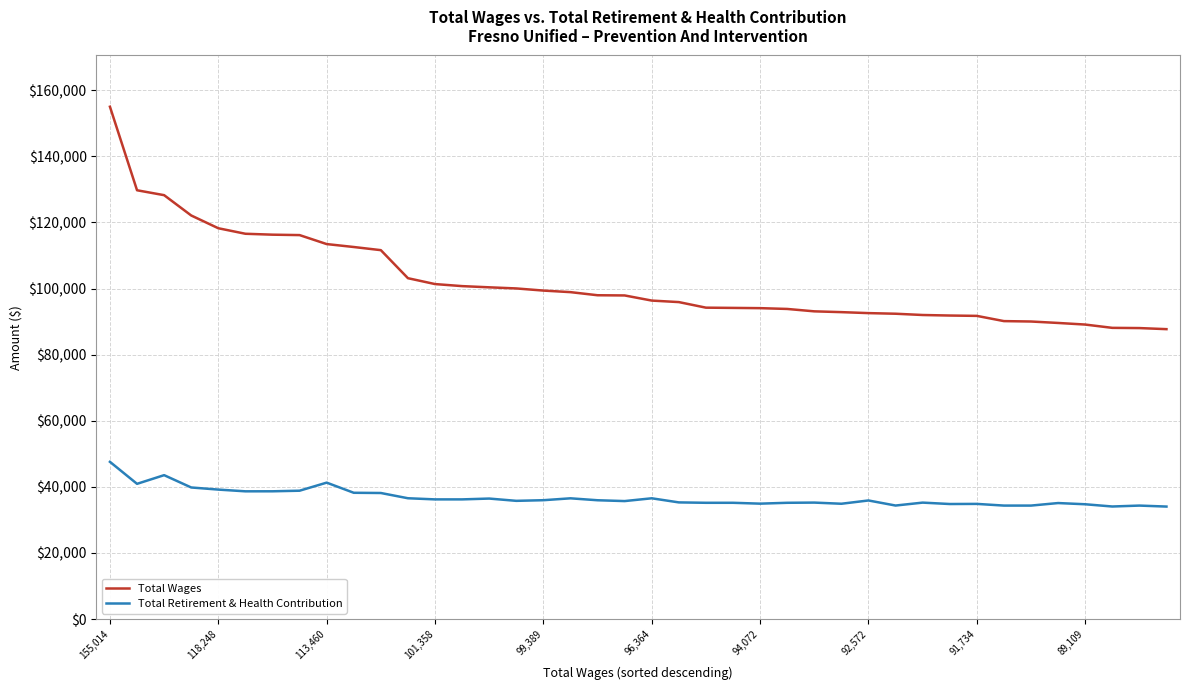

What is the average value of the Total Wages series?

101943